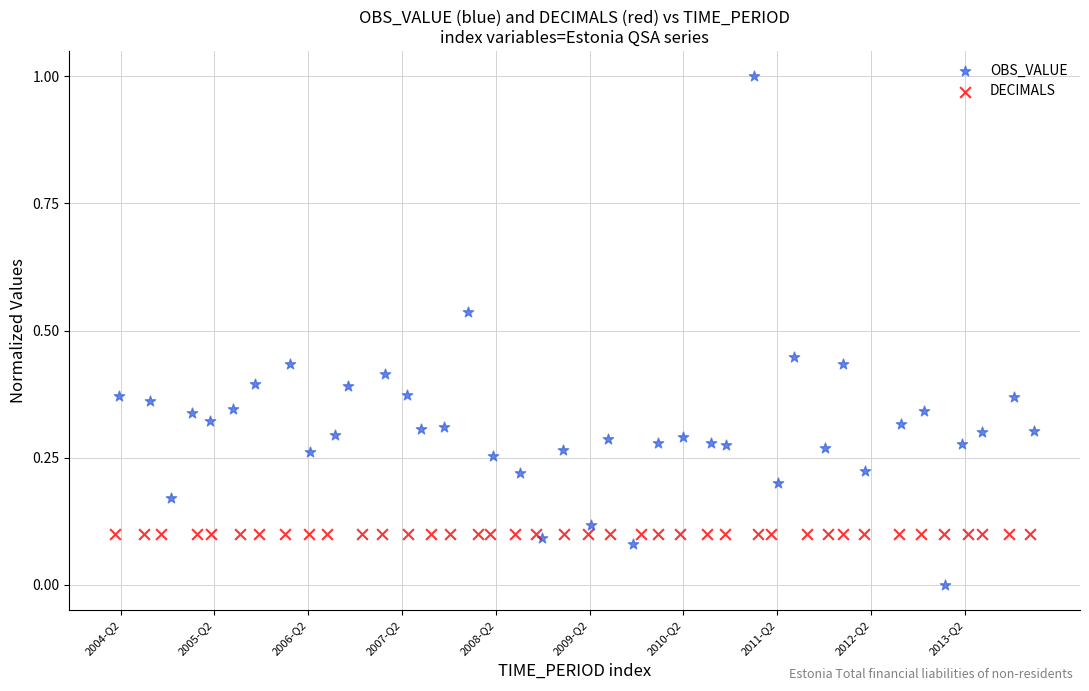

Which series contains the highest Y value?

OBS_VALUE